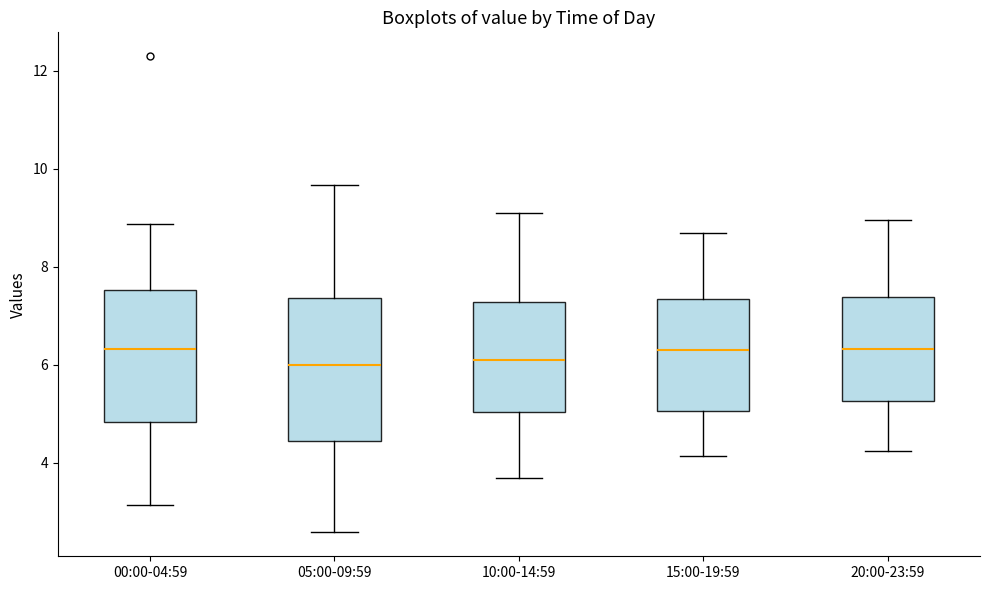

Comparing the boxes themselves (not the whiskers), which one is the tallest?

05:00-09:59